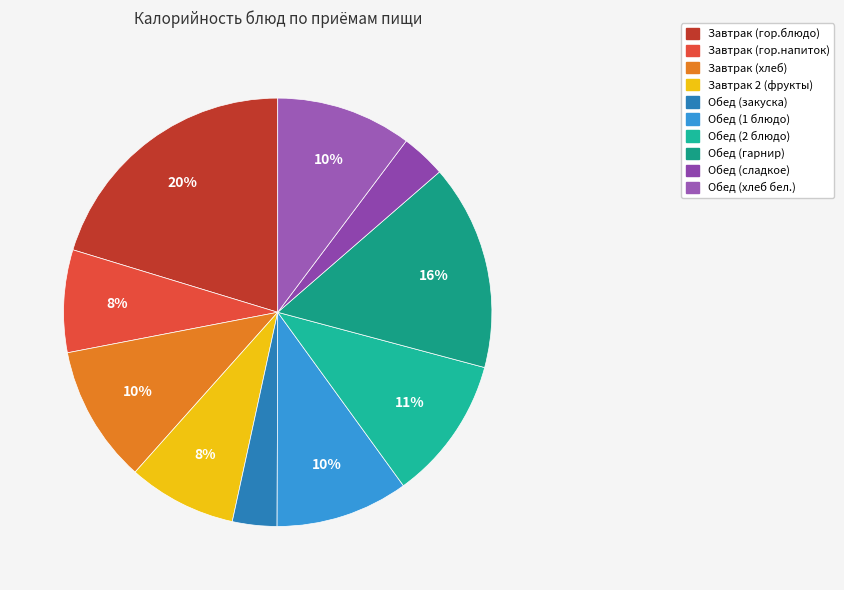

Does Обед (гарнир) represent more than half of the total?

No